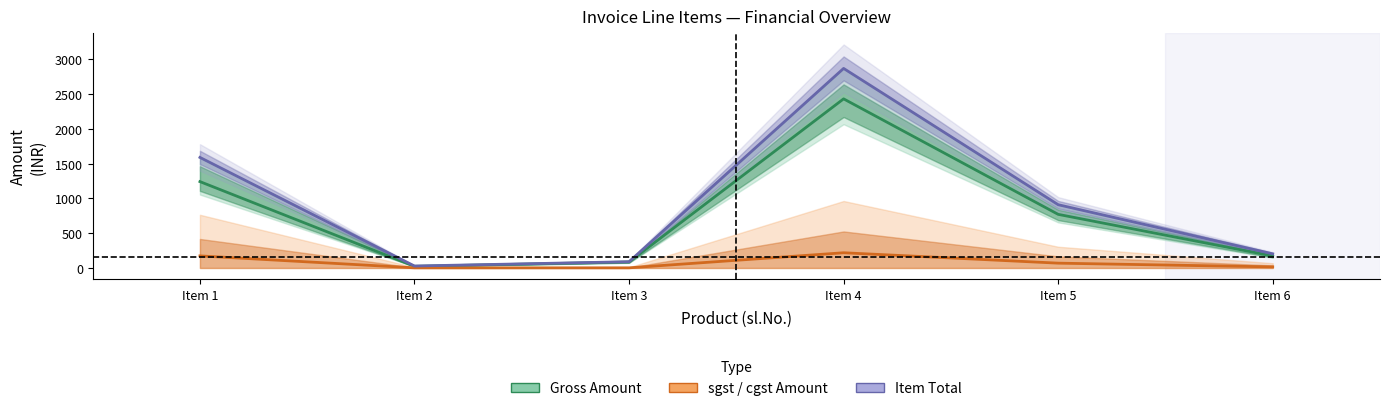

True or false: Gross Amount and Item Total intersect in this chart.

False